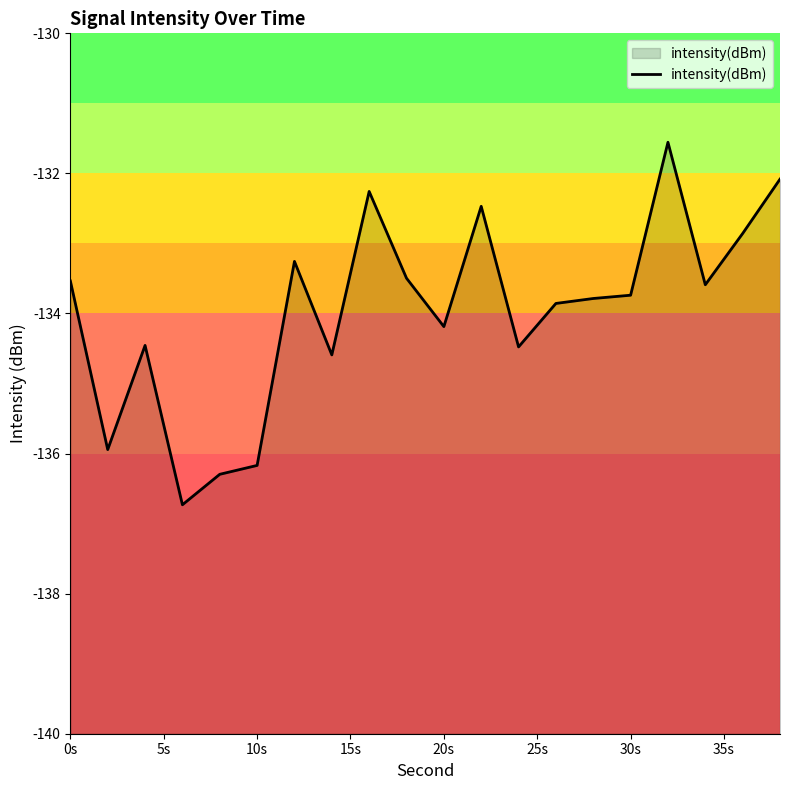

True or false: the data shows -134.2 at 20s.

True